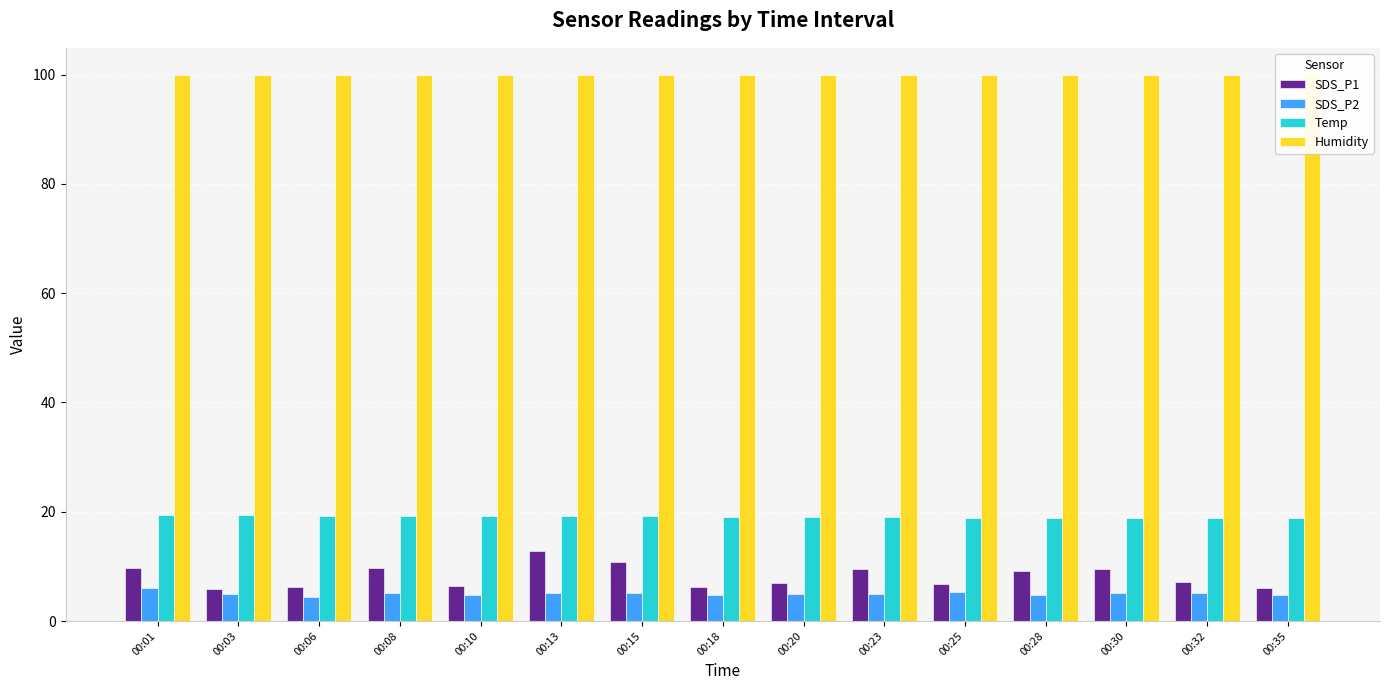

What is the difference between the maximum and second lowest values in the Temp series?

0.6